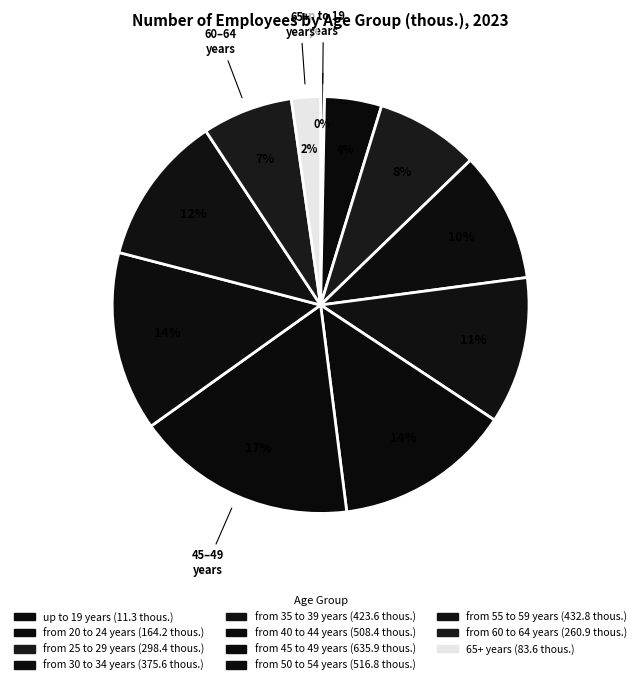

To the nearest percent, what is the difference between the from 50 to 54 years and from 35 to 39 years slice percentages?

3%